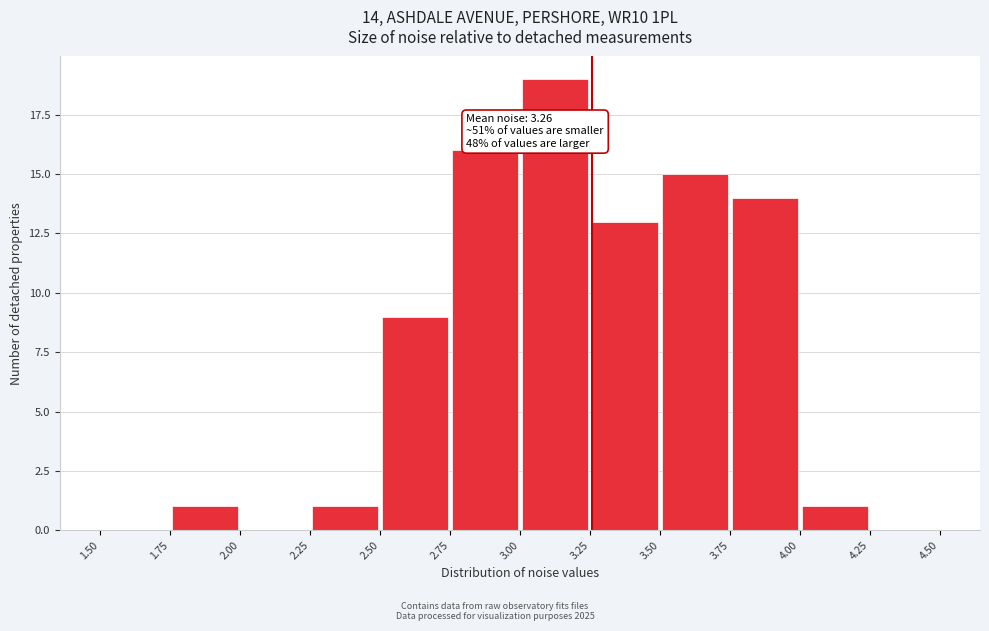

Which range on the x-axis has the tallest bar?

3.00 to 3.25